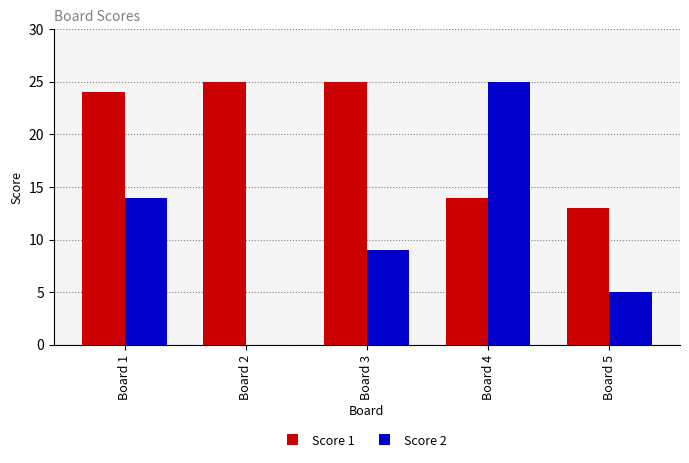

Where is Score 2 nearest to the value 12?

Board 1